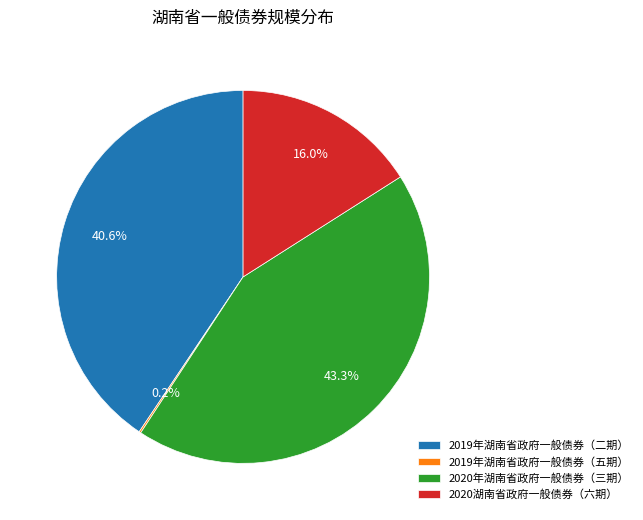

Combined, do 2019年湖南省政府一般债券（二期） and 2020年湖南省政府一般债券（三期） account for over 50%?

Yes